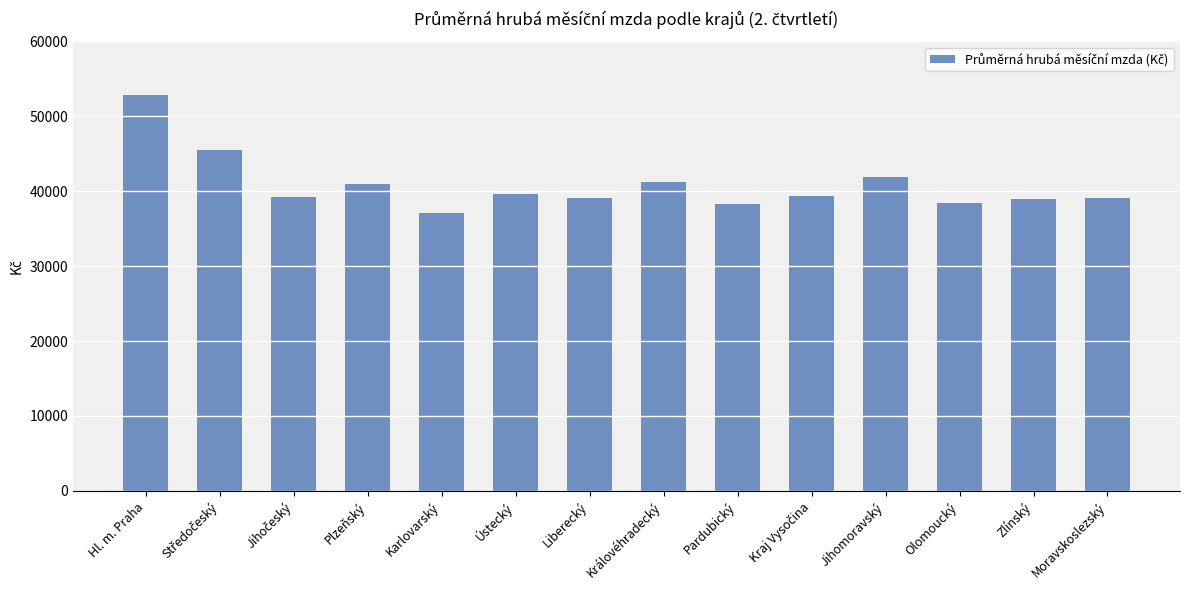

What position from the right is Moravskoslezský?

1